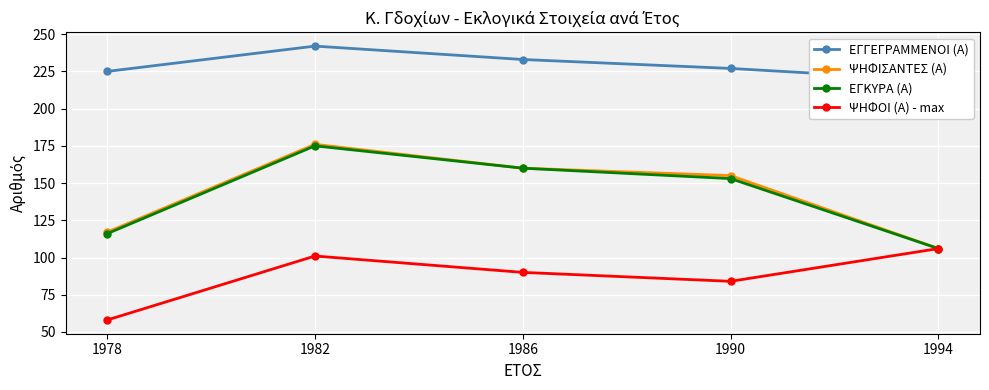

Reading right to left, extract all data points from this chart.

ΕΓΓΕΓΡΑΜΜΕΝΟΙ (Α): 1994=219	1990=227	1986=233	1982=242	1978=225
ΨΗΦΙΣΑΝΤΕΣ (Α): 1994=106	1990=155	1986=160	1982=176	1978=117
ΕΓΚΥΡΑ (Α): 1994=106	1990=153	1986=160	1982=175	1978=116
ΨΗΦΟΙ (Α) - max: 1994=106	1990=84	1986=90	1982=101	1978=58